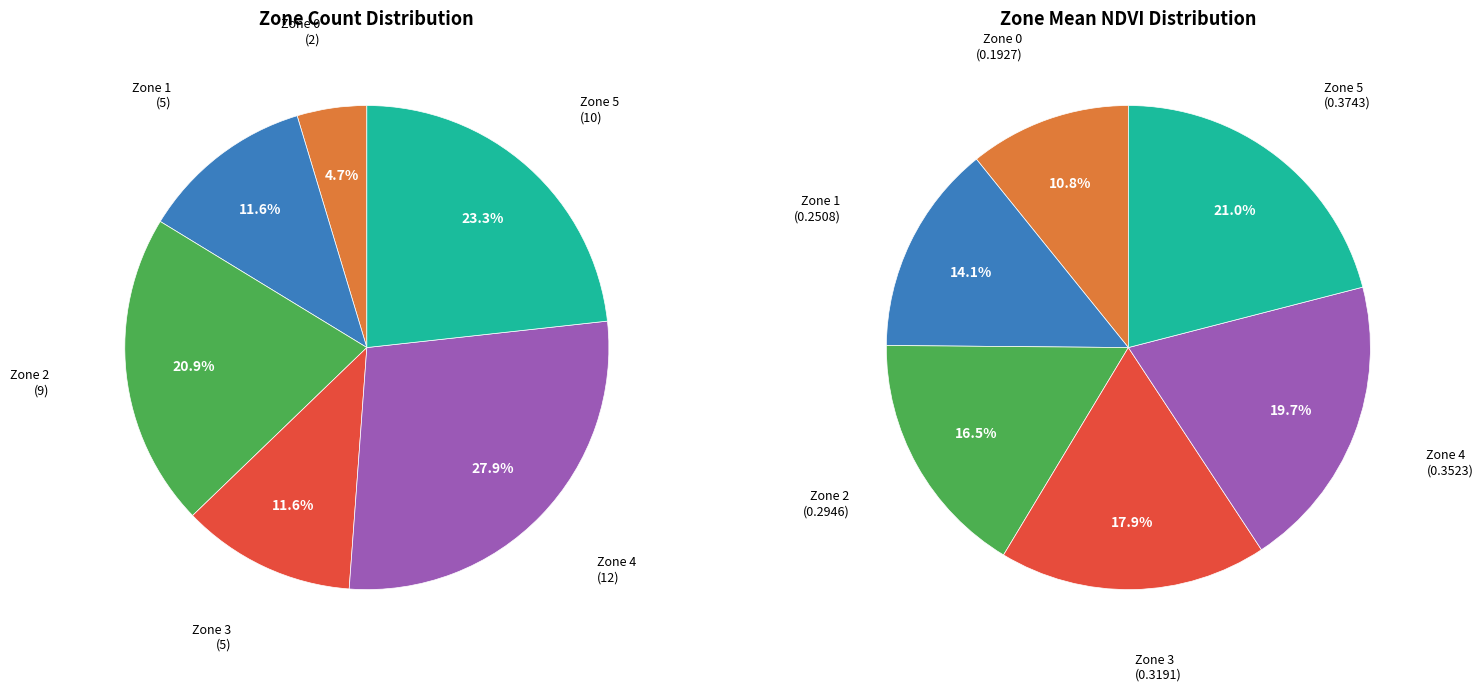

To the nearest percent, what portion does Zone 0 represent?

5%